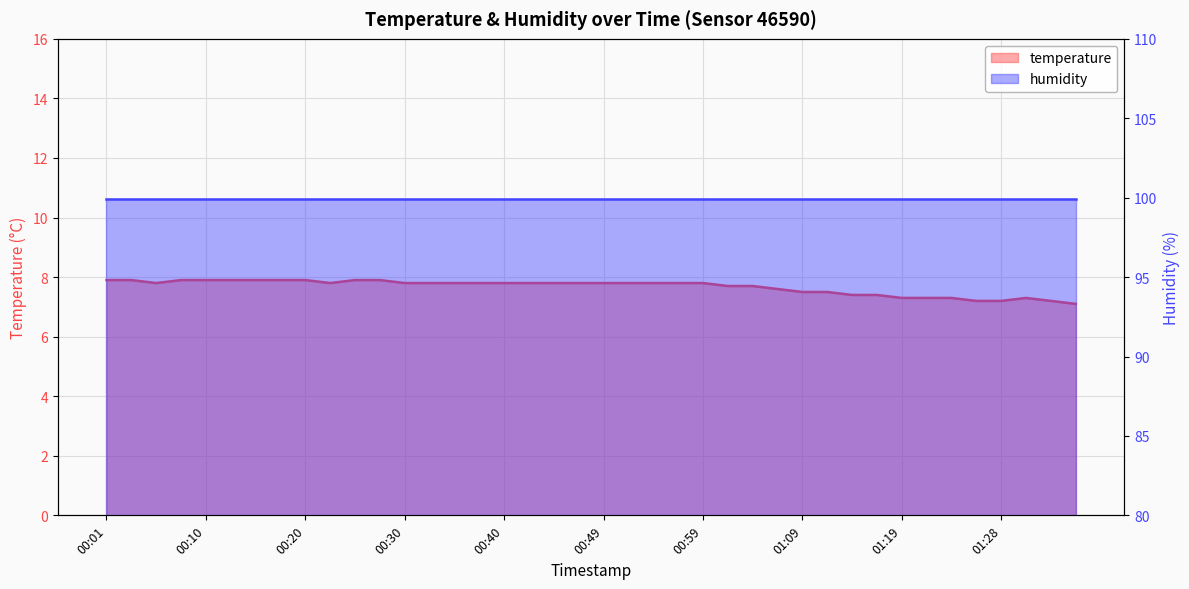

How many points are higher than both their immediate neighbors (excluding endpoints)?

1